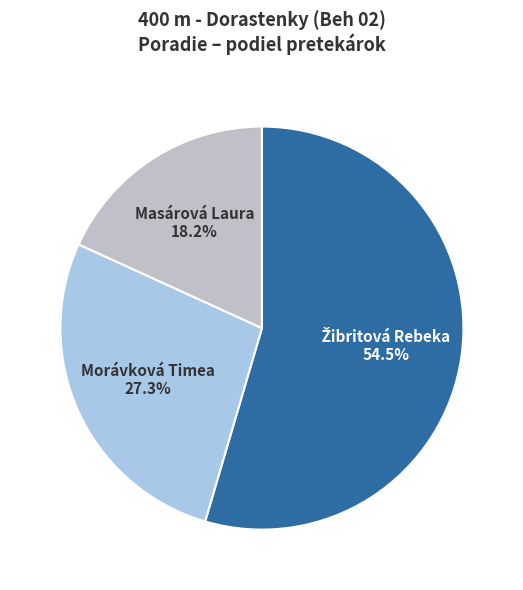

To the nearest percent, what percentage of the pie is Morávková Timea?

27%